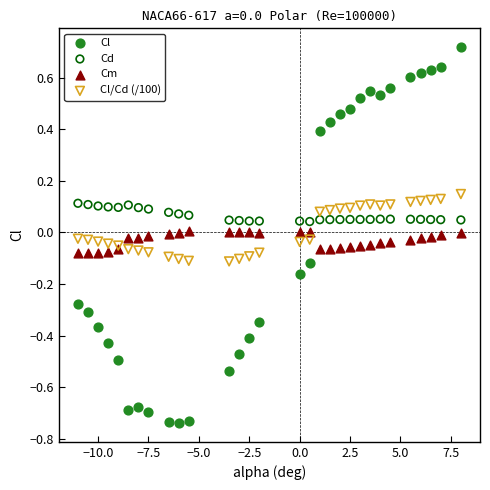

Which series reaches the maximum Y coordinate?

Cl